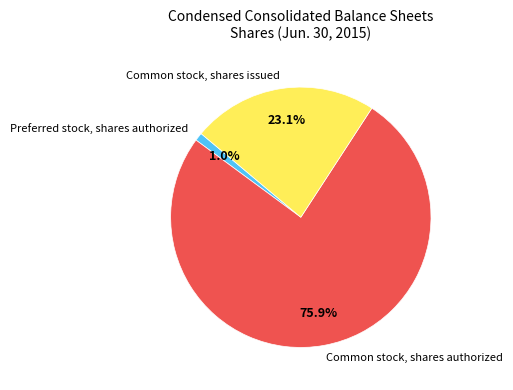

Which slice is the smallest?

Preferred stock, shares authorized